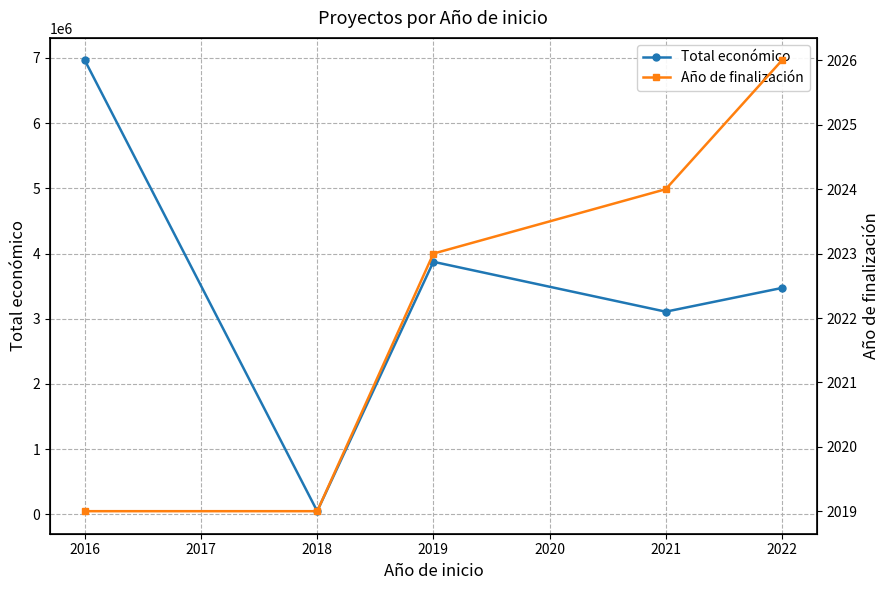

Rank the categories by Total económico value from lowest to highest.

2018, 2021, 2022, 2019, 2016